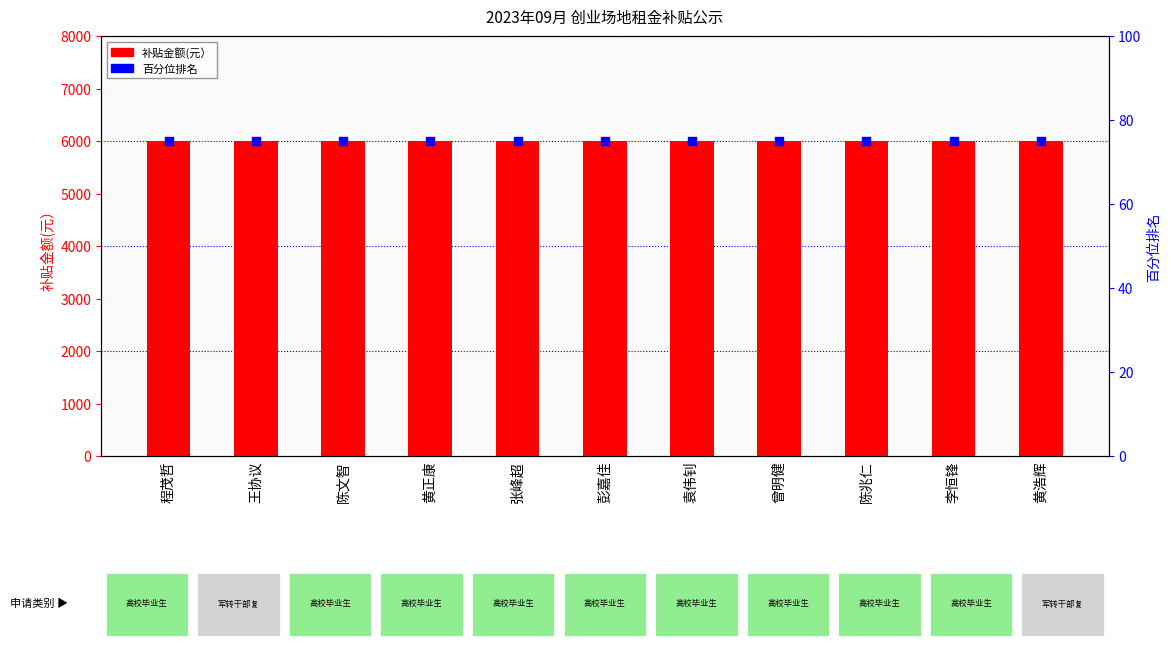

Which series reaches the minimum Y coordinate?

百分位排名